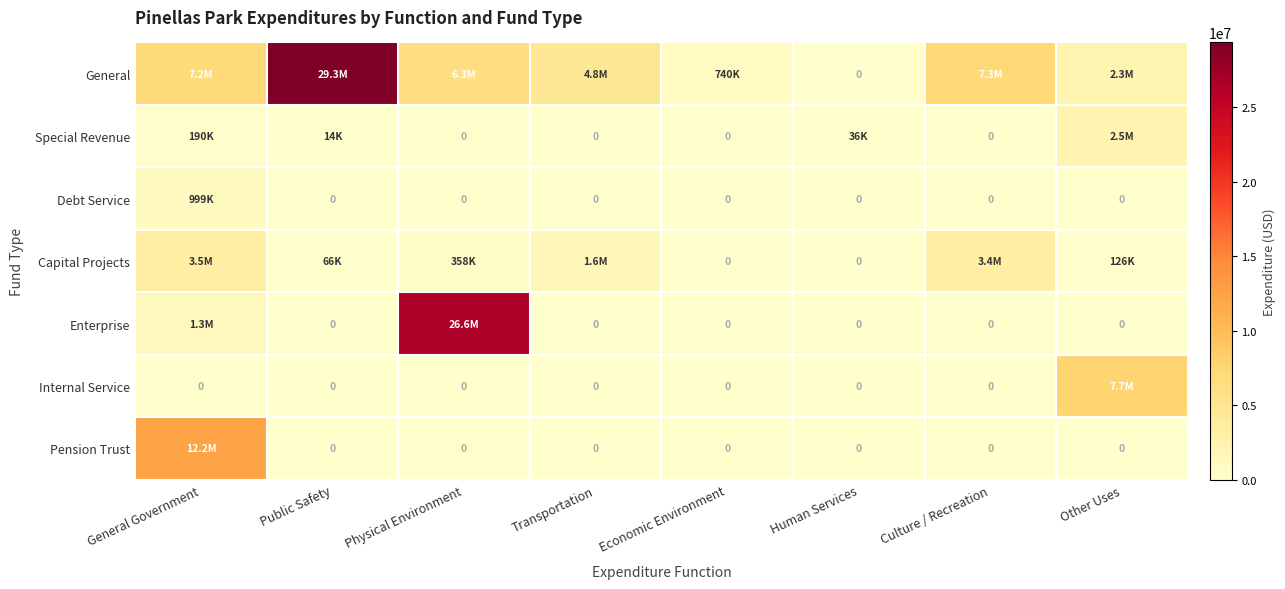

Where is Enterprise nearest to the value 13303989?

General Government